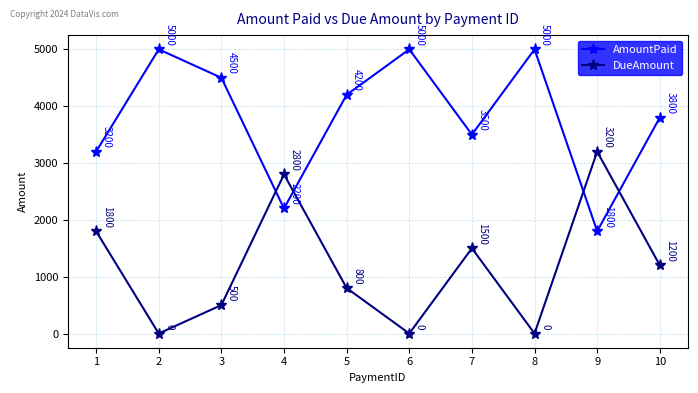

What is the sum of the DueAmount values at 9 and 6?

3200